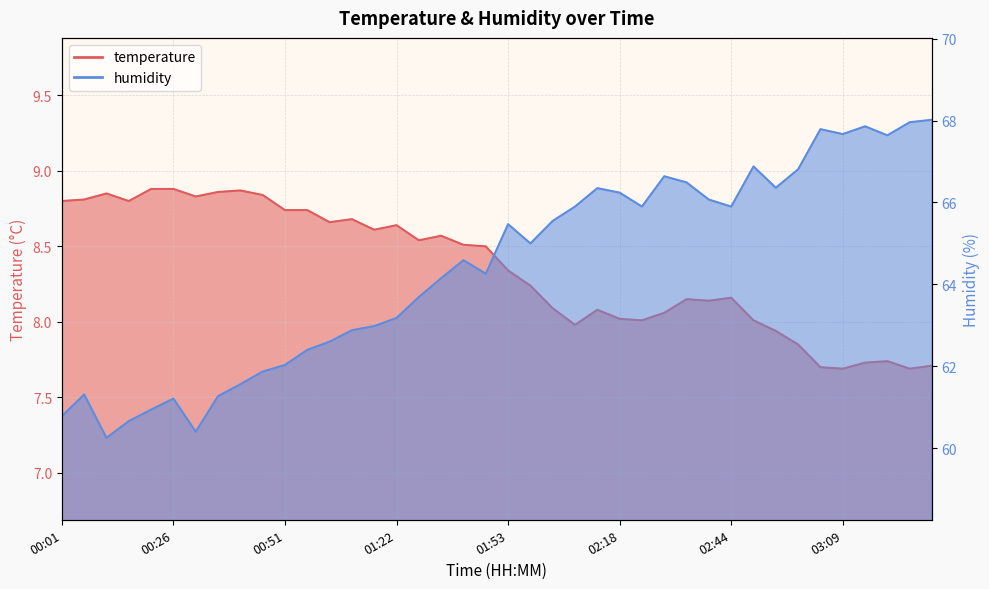

What is the difference between the maximum and minimum values in the temperature series?

1.2